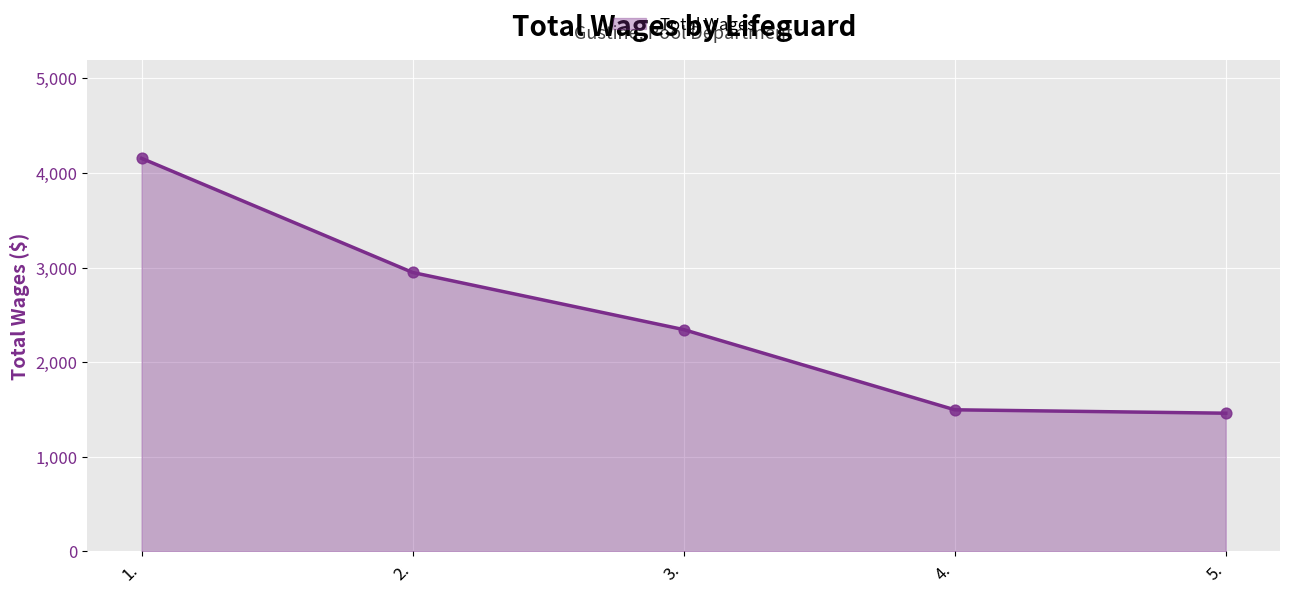

What is the change in value from 1. to 2.?

-1207